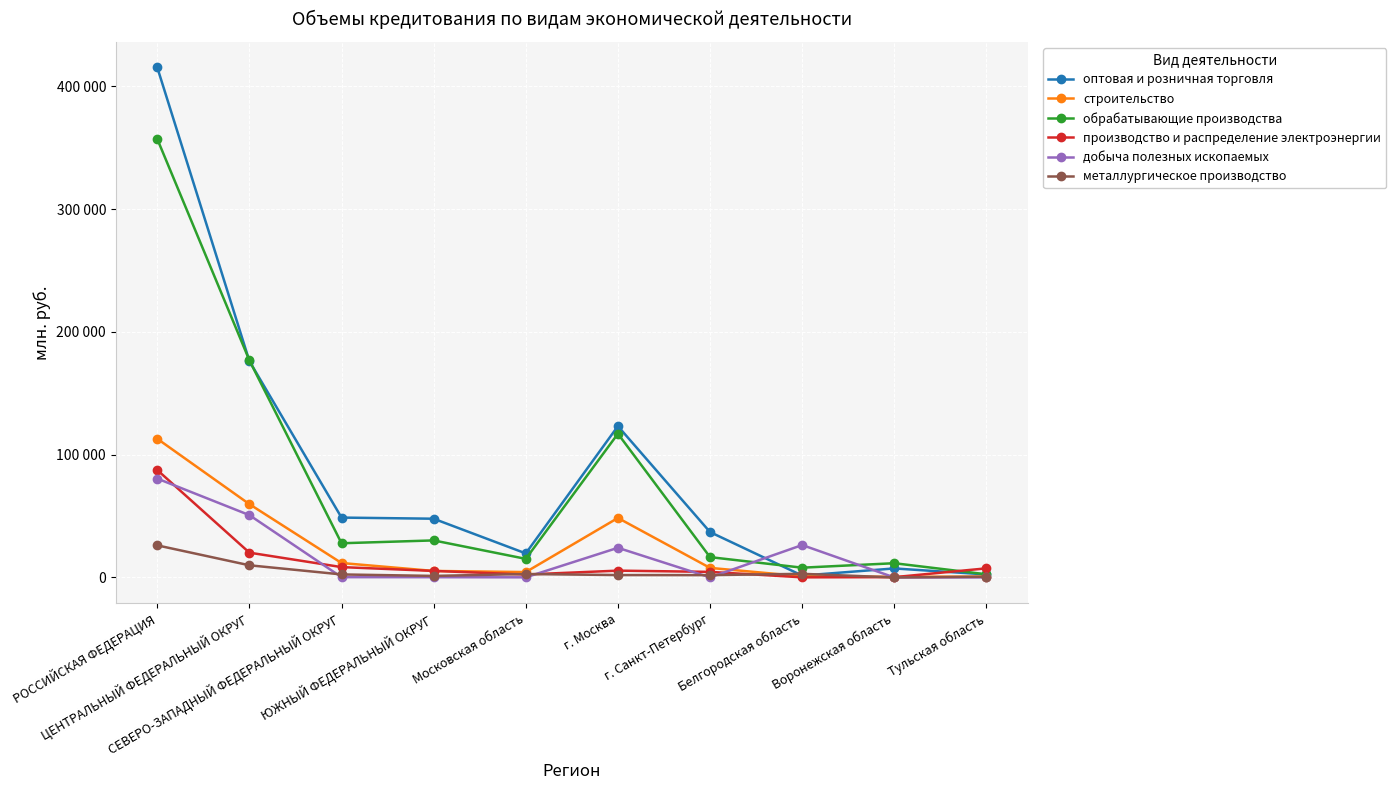

What is the difference between the second highest and minimum values in the обрабатывающие производства series?

174293